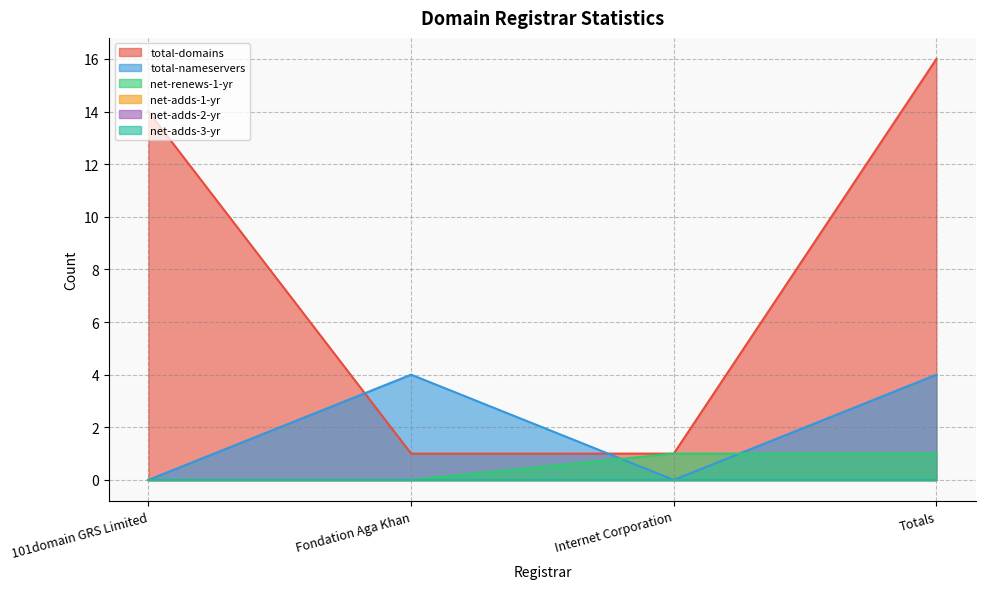

What is the label of the 4th point from the left?

Totals